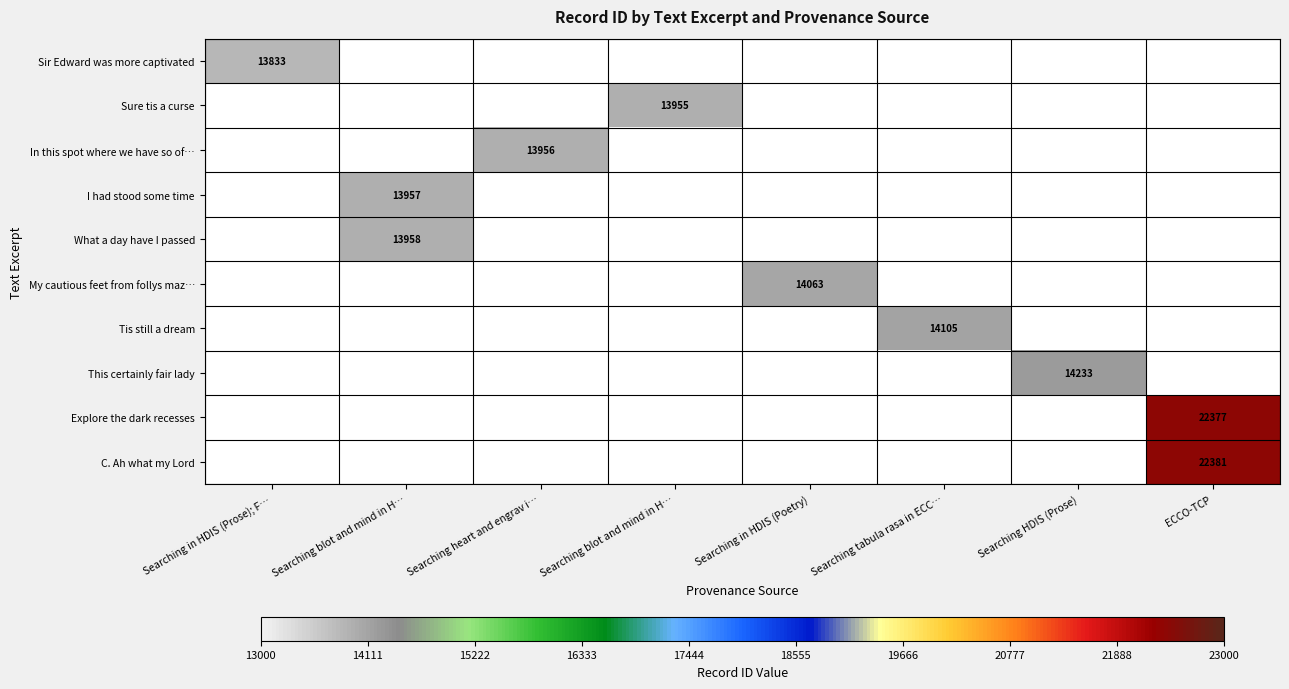

At which category does the chart reach its peak across all series?

ECCO-TCP